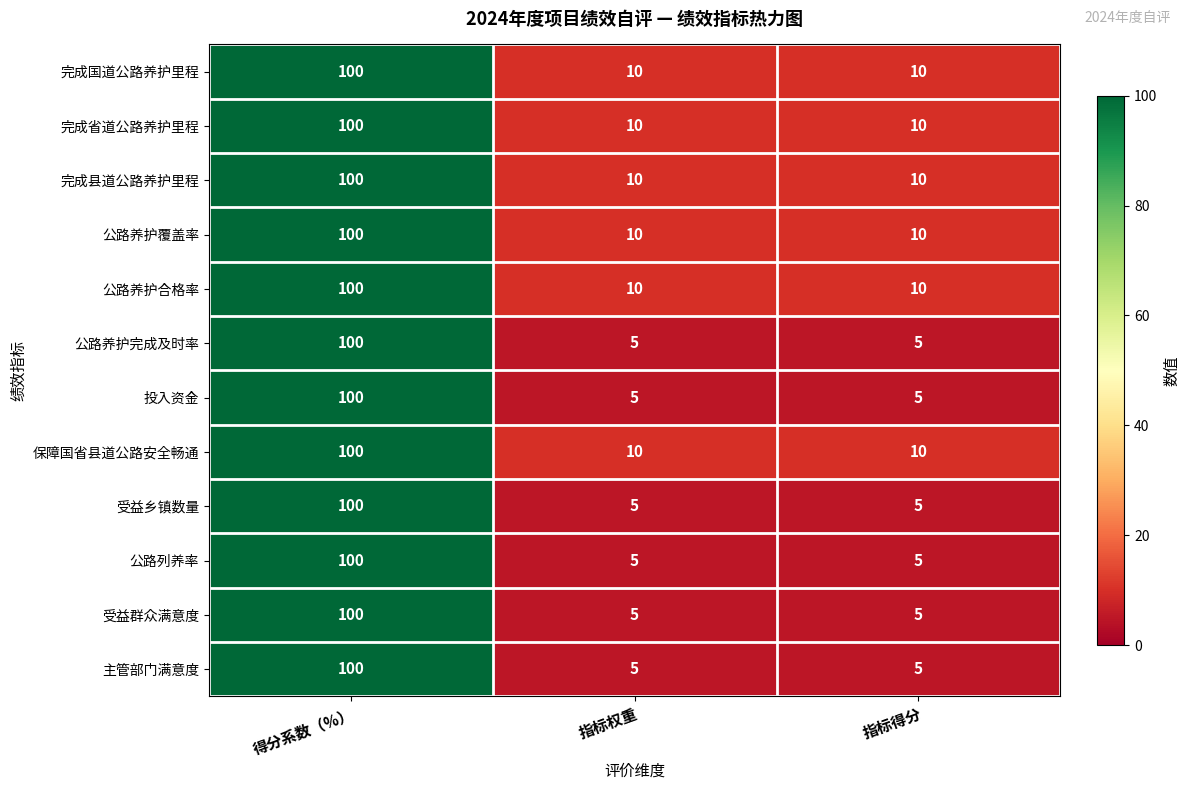

True or false: 公路养护覆盖率 has a value of 2 at 指标得分.

False